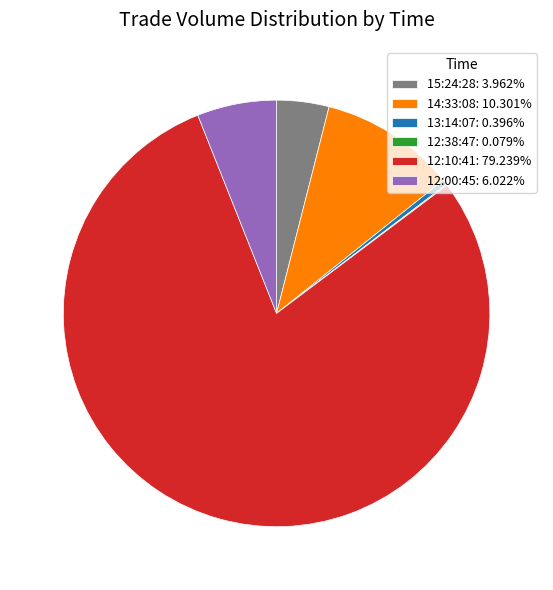

Approximately how many times larger is the value at 14:33:08: 10.301% compared to 13:14:07: 0.396%?

26.0